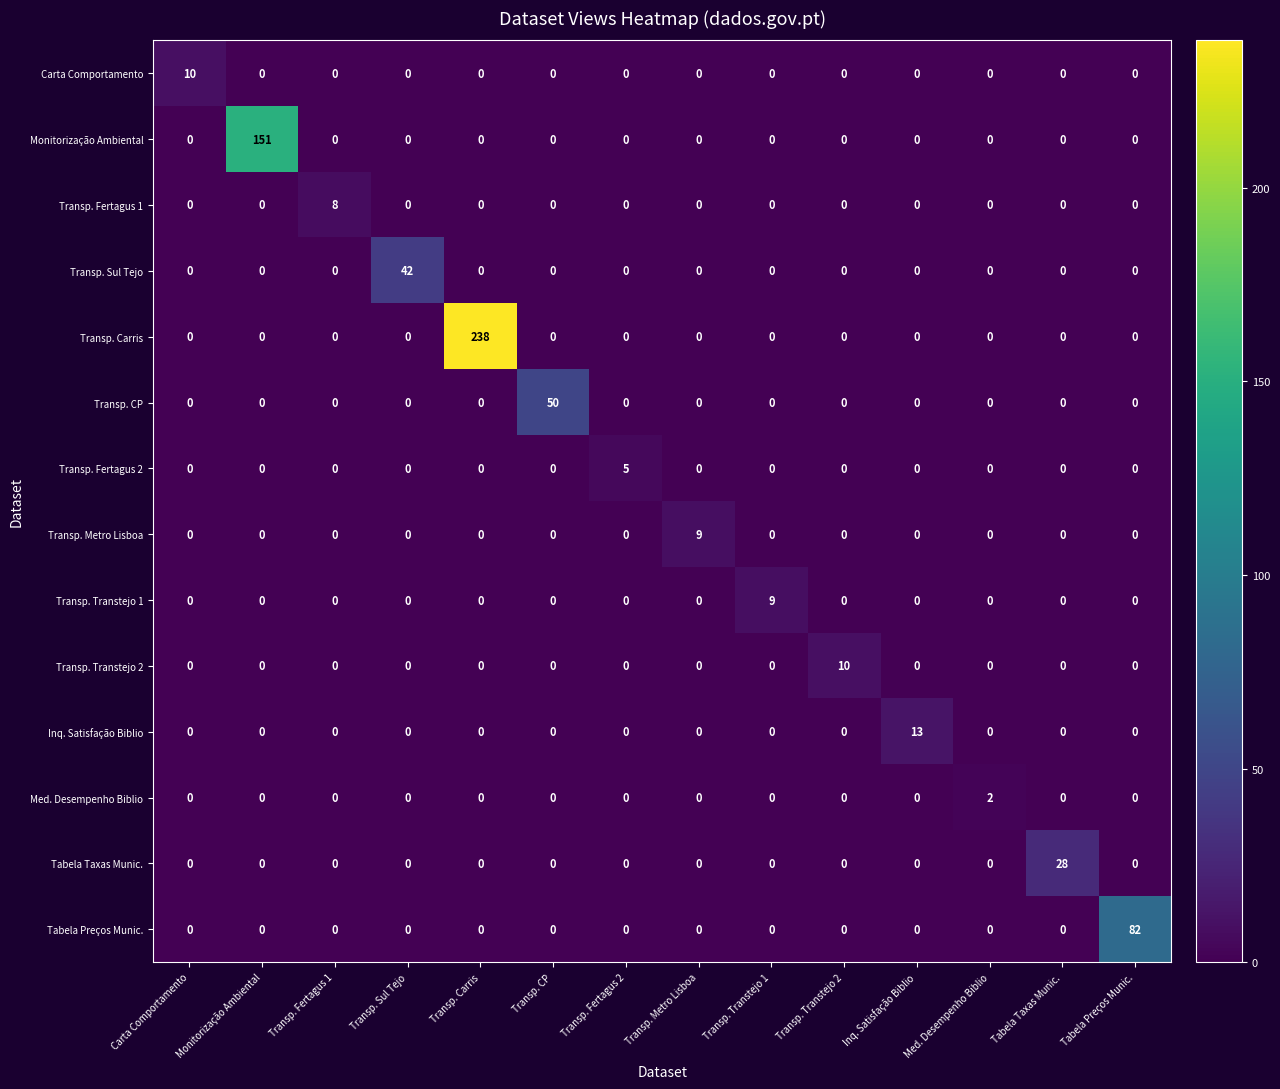

How many data points does each series have?

14